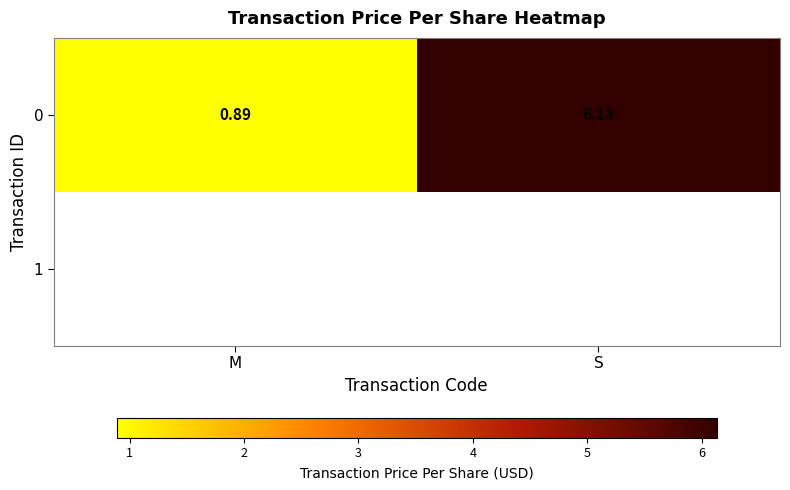

Where does the 0 series first go above 6?

S